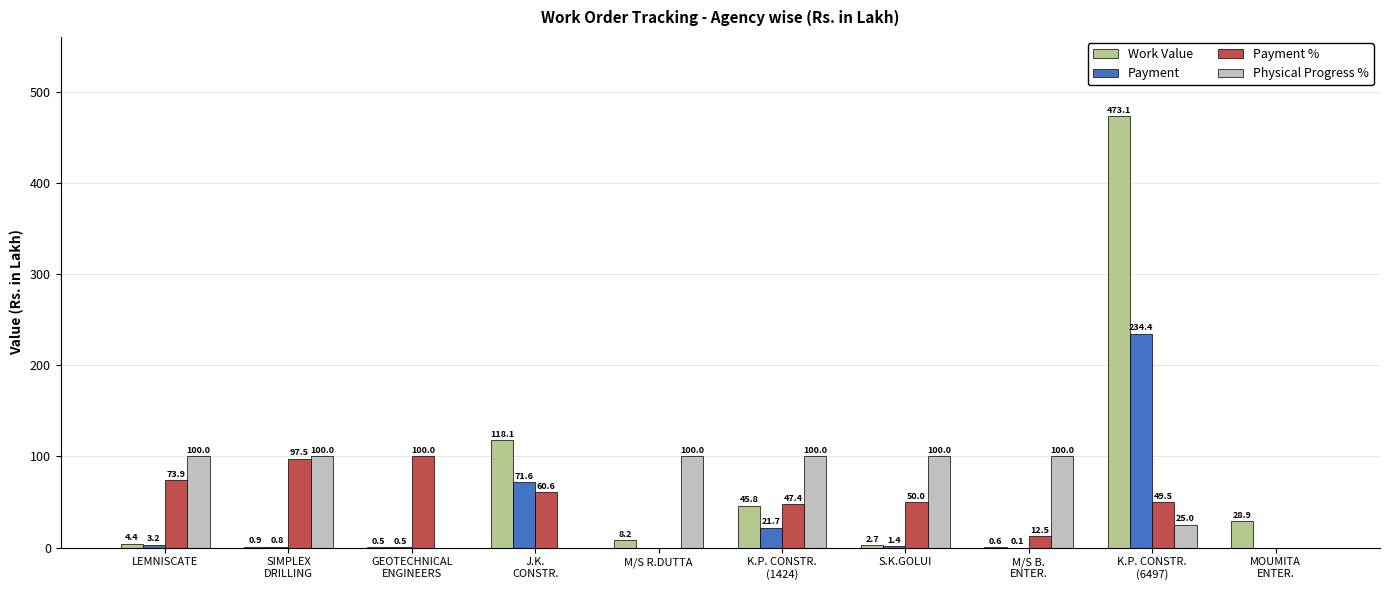

What is the highest value of the Payment % series?

100.0